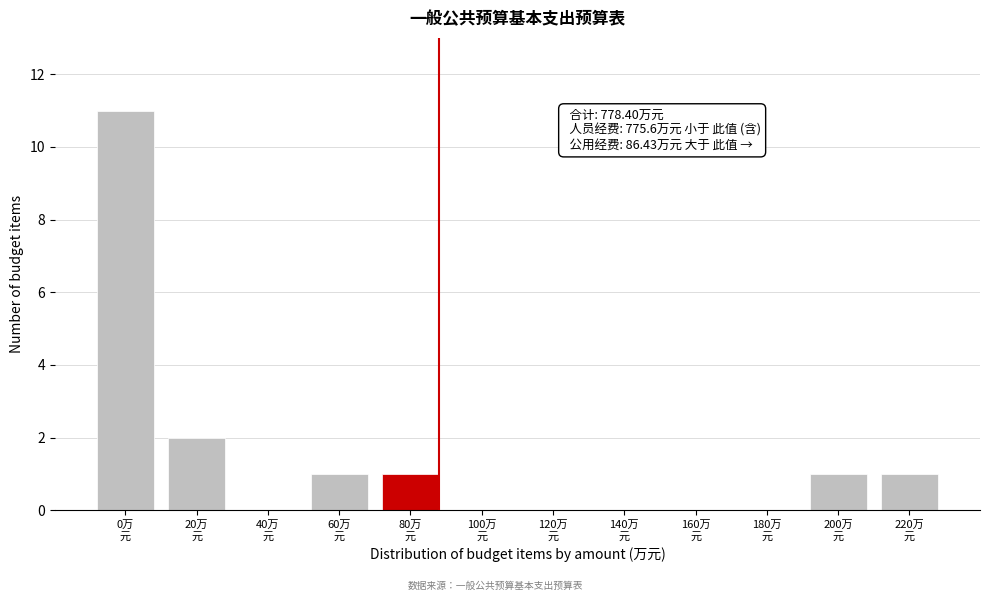

What is the sum of all values?

17